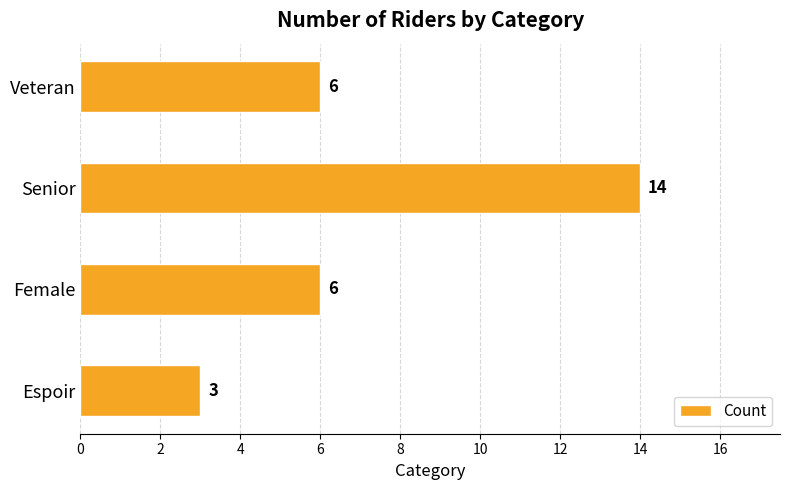

How many values are between 6 and 14?

3